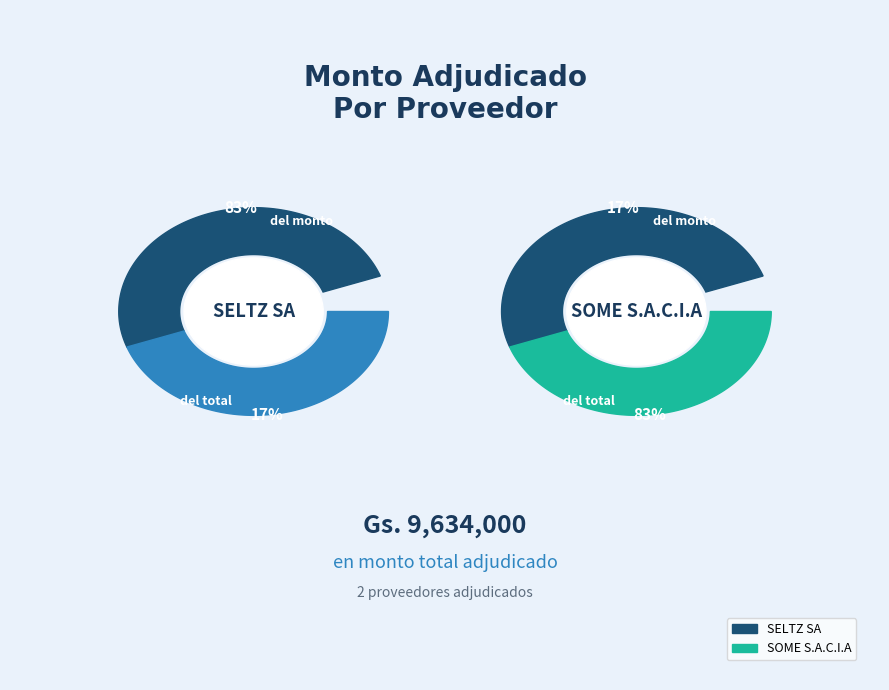

Which slice represents more than half of the pie?

SELTZ SA